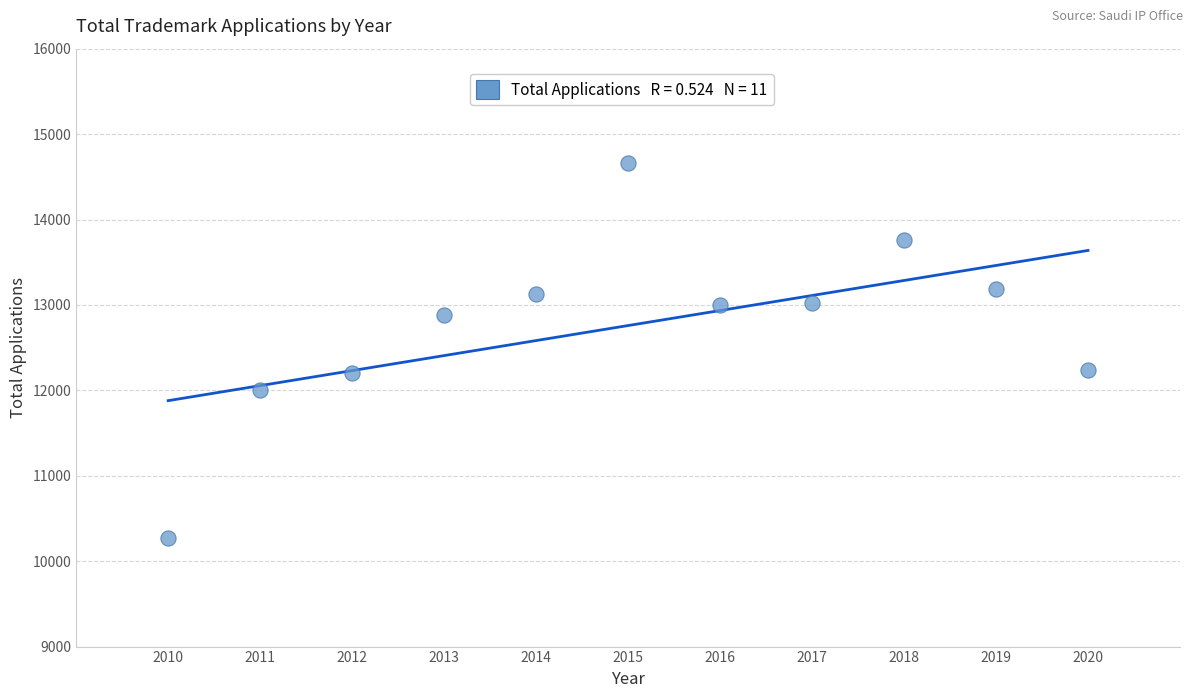

What is the range of Y values (max minus min)?

4383